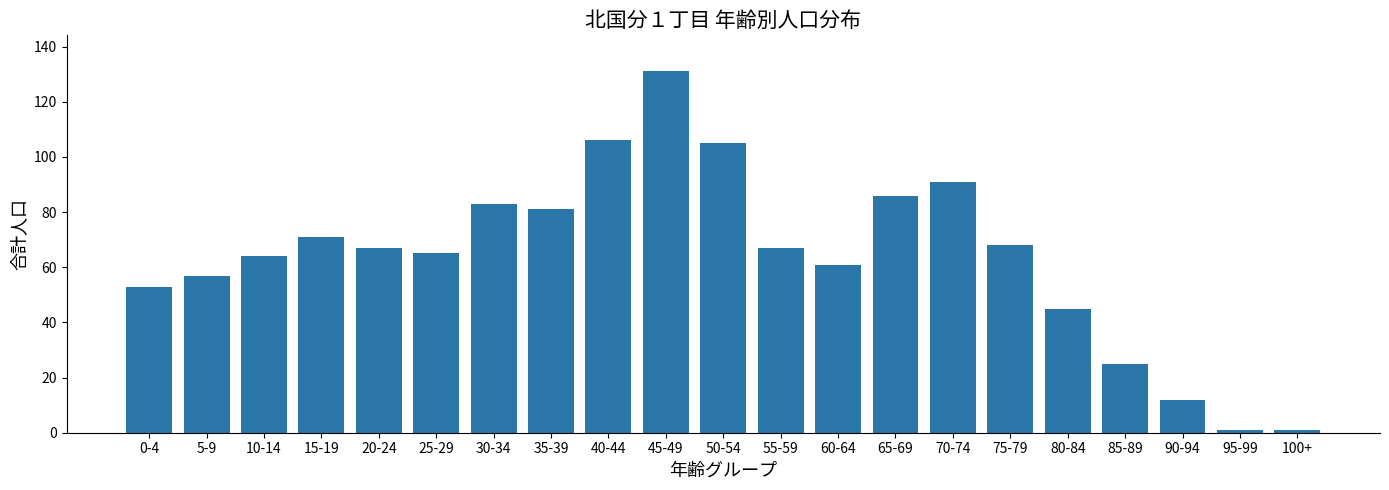

What is the minimum value shown in the chart?

1